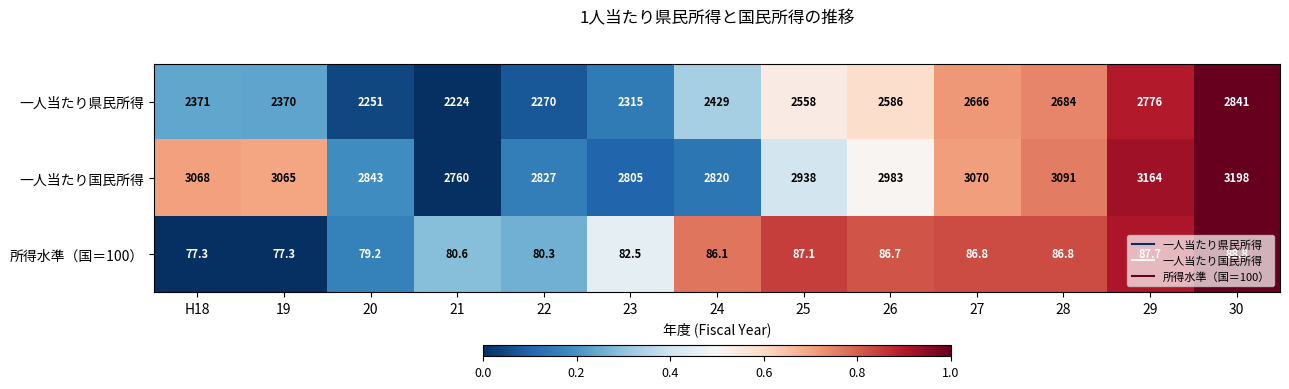

Rank the series at 27 from highest to lowest value.

一人当たり国民所得, 一人当たり県民所得, 所得水準（国＝100）